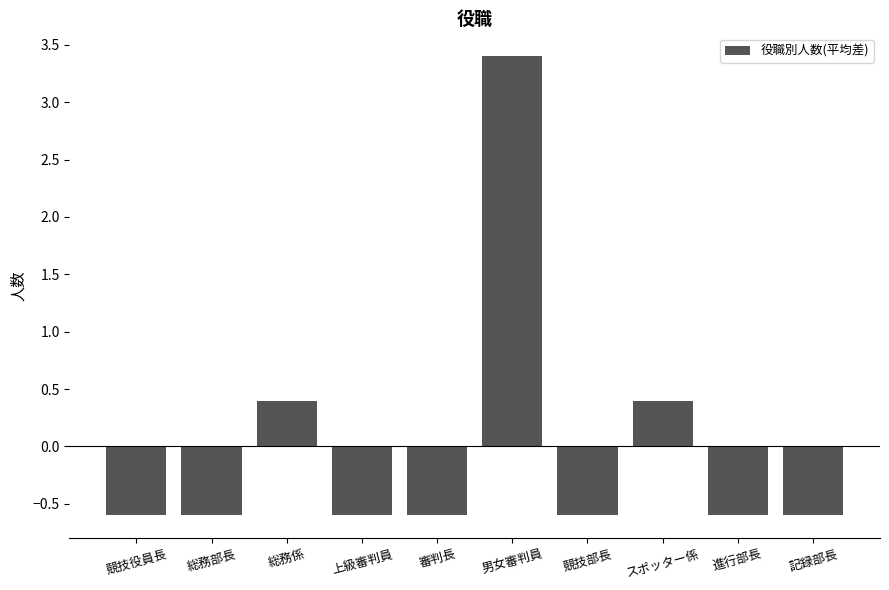

How many data points does each series have?

10